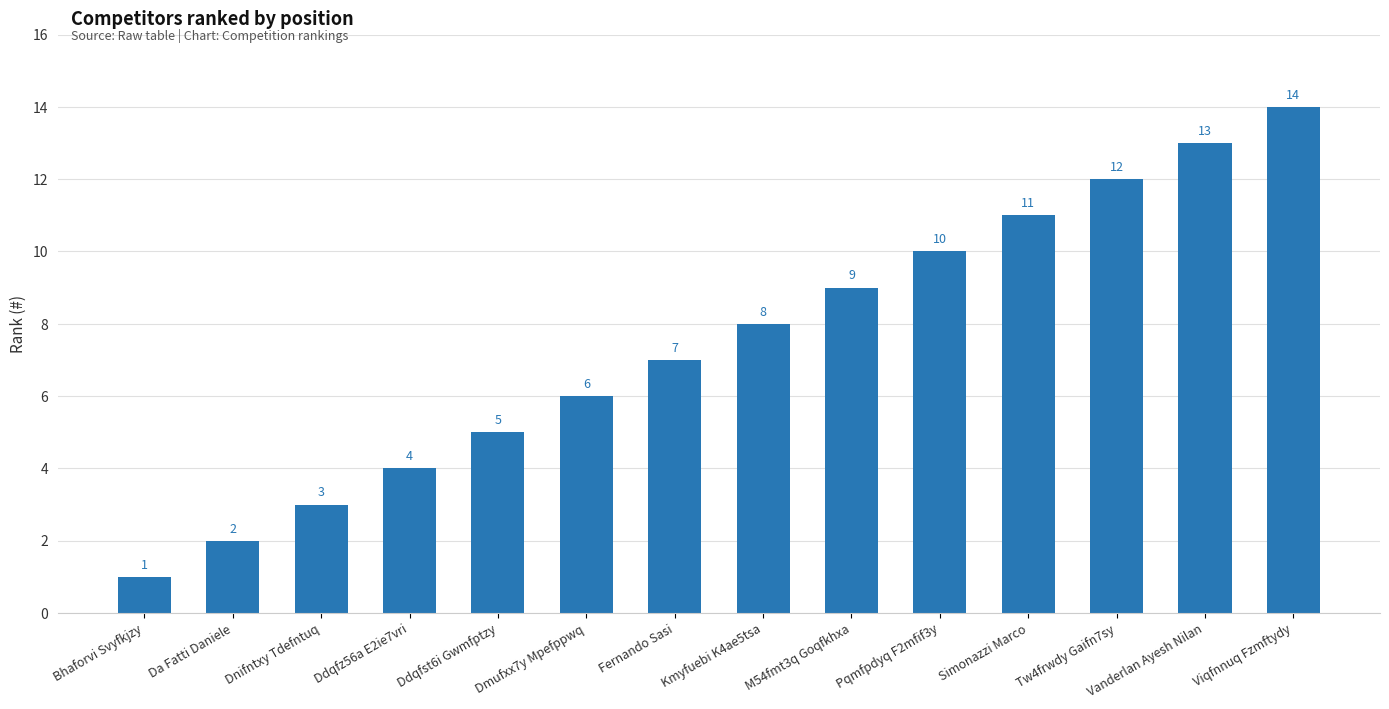

What is the smallest value displayed?

1